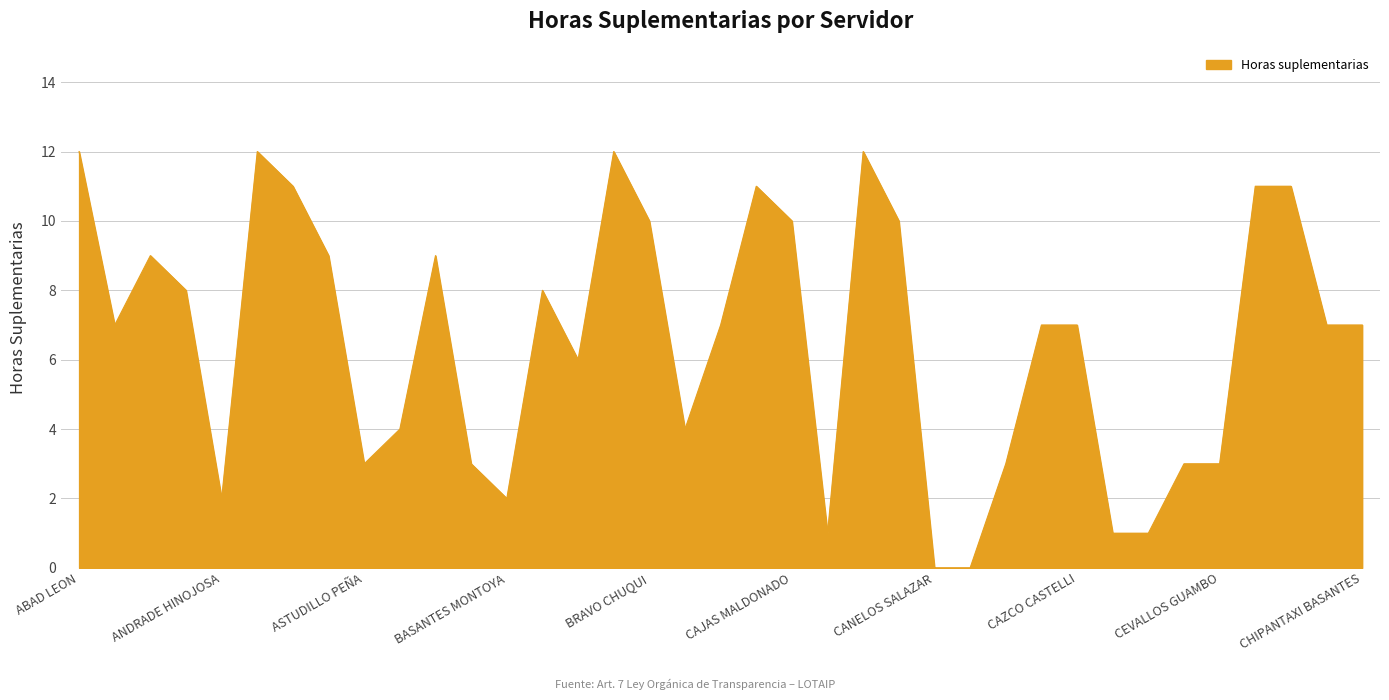

What is the difference between the maximum and minimum values?

12